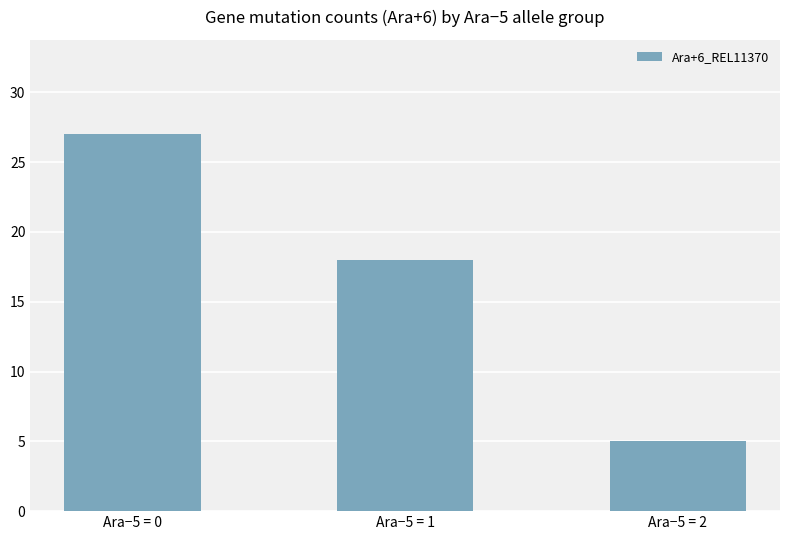

Read the value at Ara−5 = 1, to the nearest 5.

20